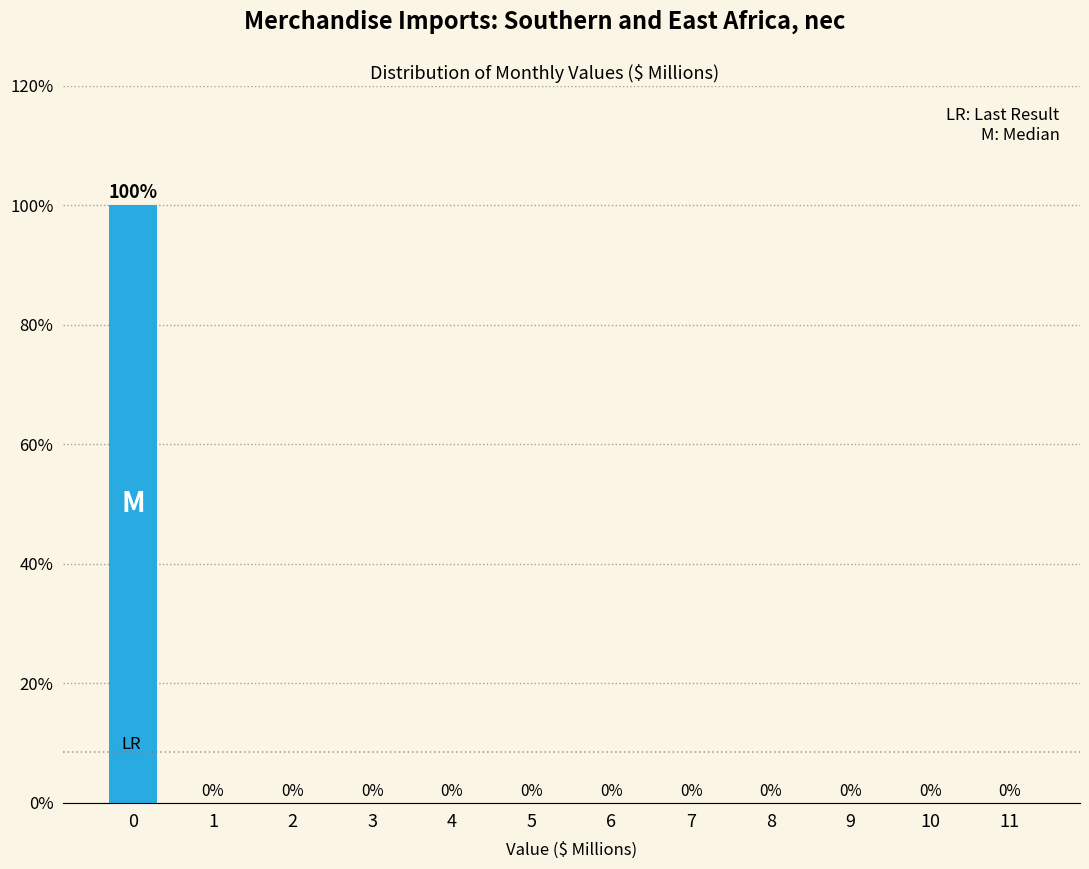

Reading right to left, transcribe all the data shown in this chart.

11=0	10=0	9=0	8=0	7=0	6=0	5=0	4=0	3=0	2=0	1=0	0=100